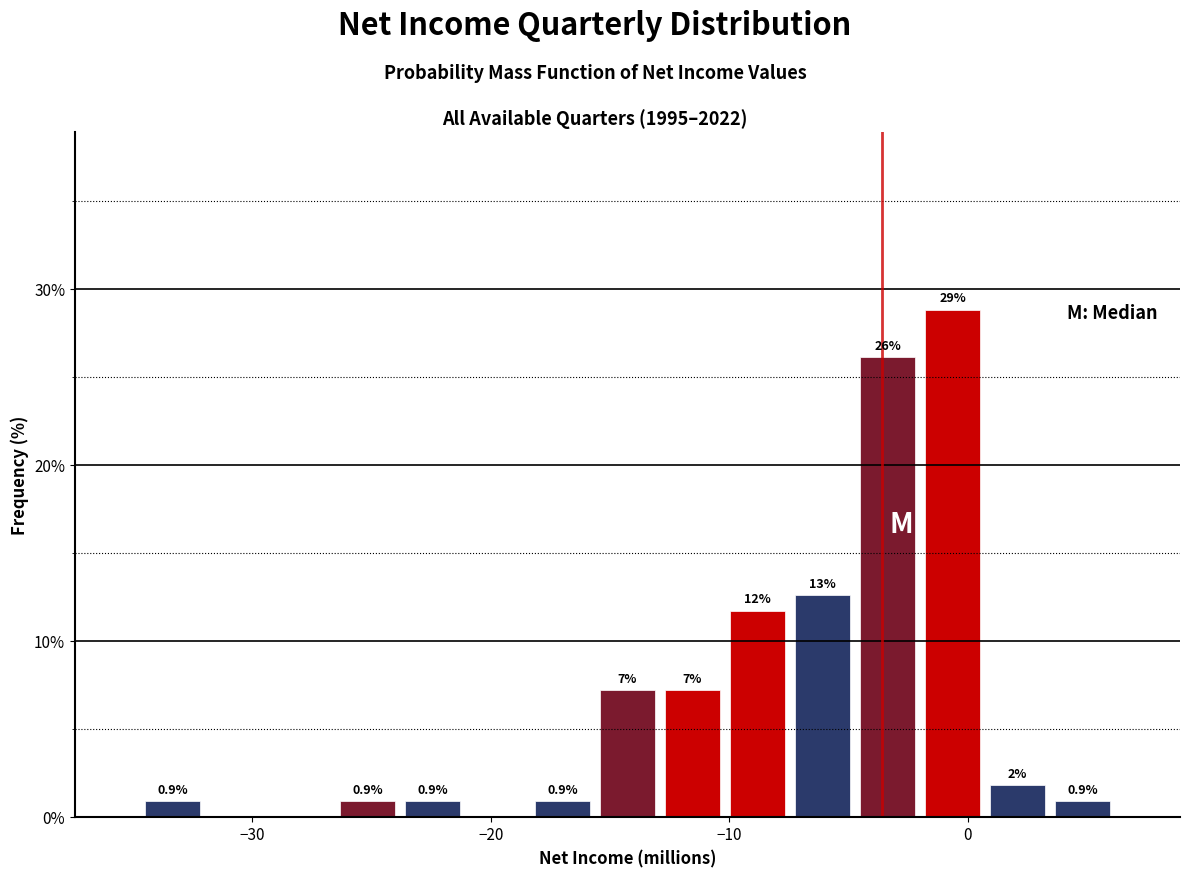

Read against the x-axis, roughly where is the centre of the tallest bar?

-1